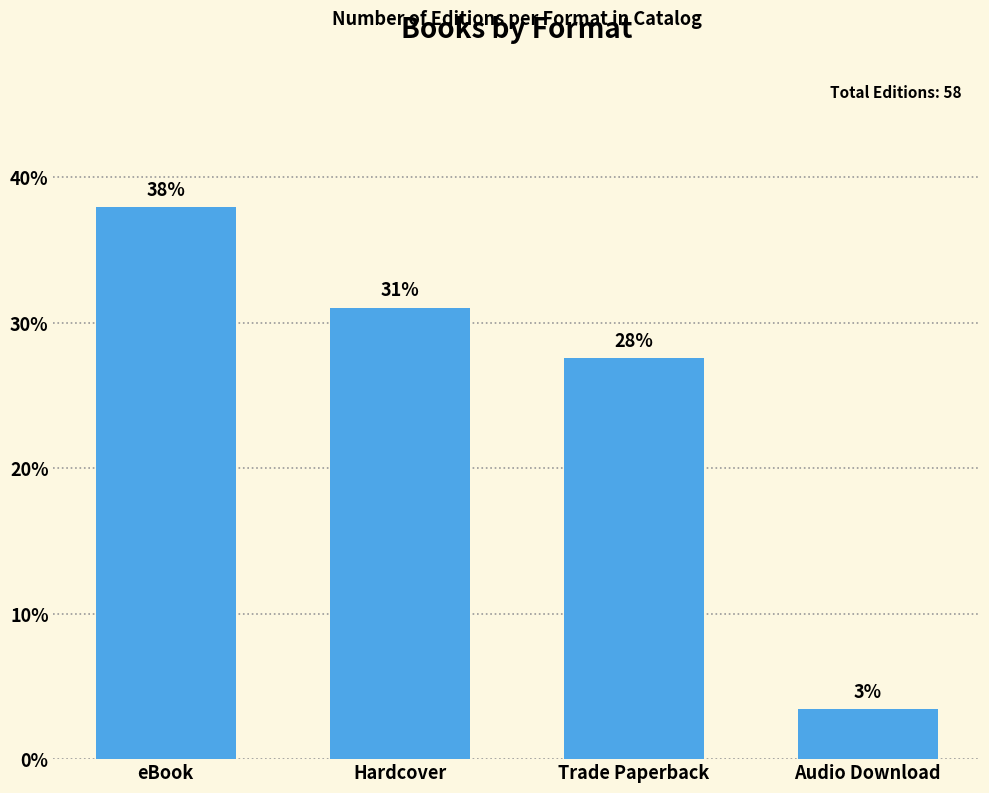

Does the chart contain any negative values?

No